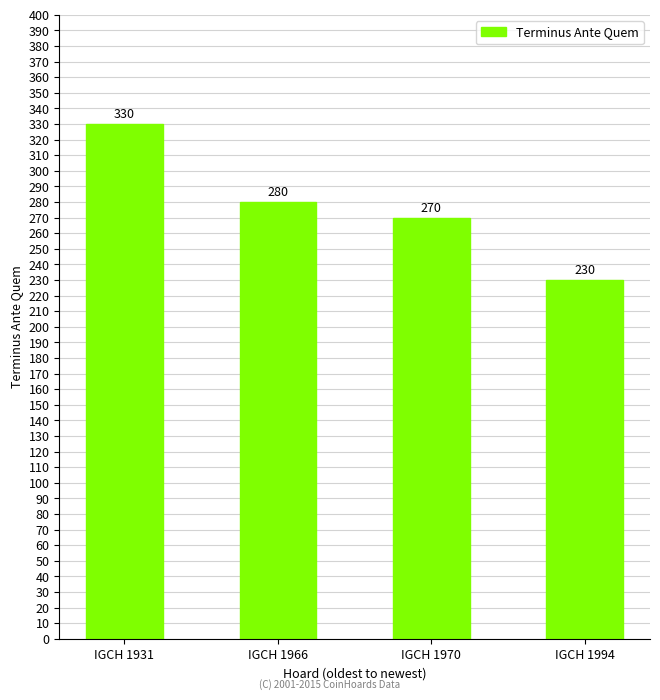

Are the bars grouped side by side (vs. stacked)?

No